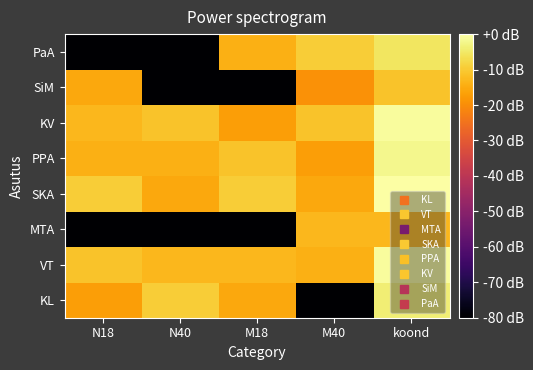

Reading left to right, transcribe all the data shown in this chart.

KL: N18=-17.1	N40=-9.5	M18=-15.6	M40=-80.0	koond=-3.9
VT: N18=-11.1	N40=-13.1	M18=-13.1	M40=-14.2	koond=-0.8
MTA: N18=-80.0	N40=-80.0	M18=-80.0	M40=-13.1	koond=-13.1
SKA: N18=-9.5	N40=-15.6	M18=-9.5	M40=-15.6	koond=0.0
PPA: N18=-14.2	N40=-14.2	M18=-11.1	M40=-17.1	koond=-1.9
KV: N18=-13.1	N40=-11.1	M18=-17.1	M40=-11.1	koond=-0.8
SiM: N18=-15.6	N40=-80.0	M18=-80.0	M40=-19.1	koond=-11.1
PaA: N18=-80.0	N40=-80.0	M18=-14.2	M40=-9.5	koond=-5.6